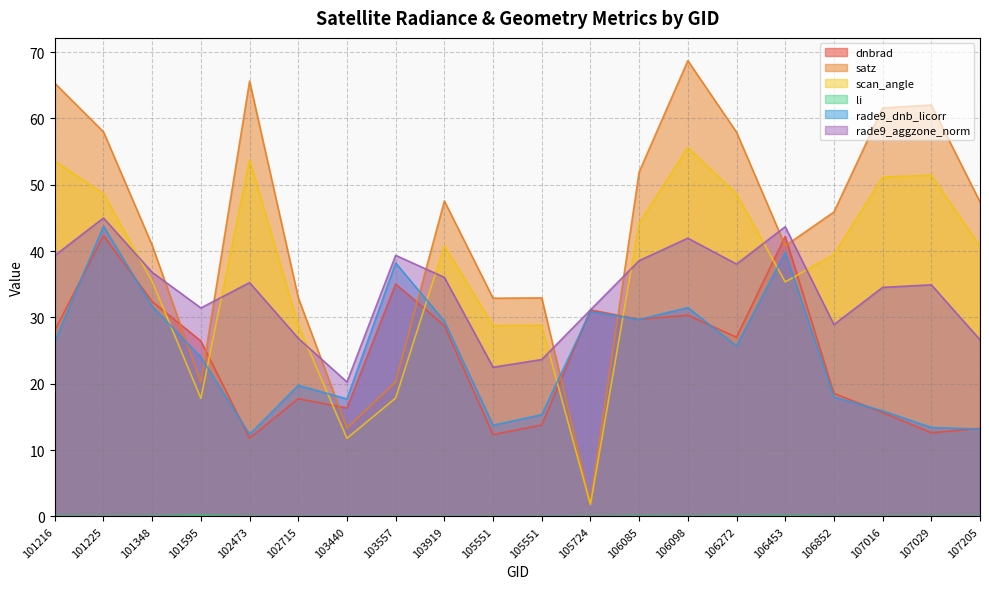

How many intersections are there between rade9_aggzone_norm and dnbrad?

2